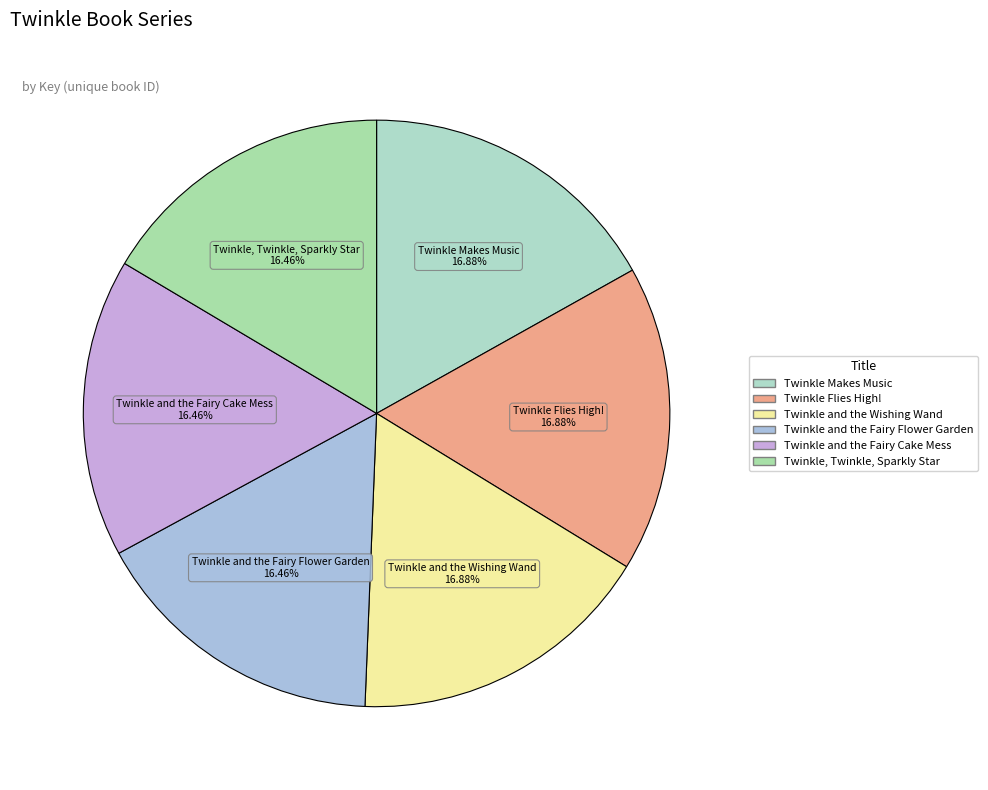

Count the number of slices in the pie.

6